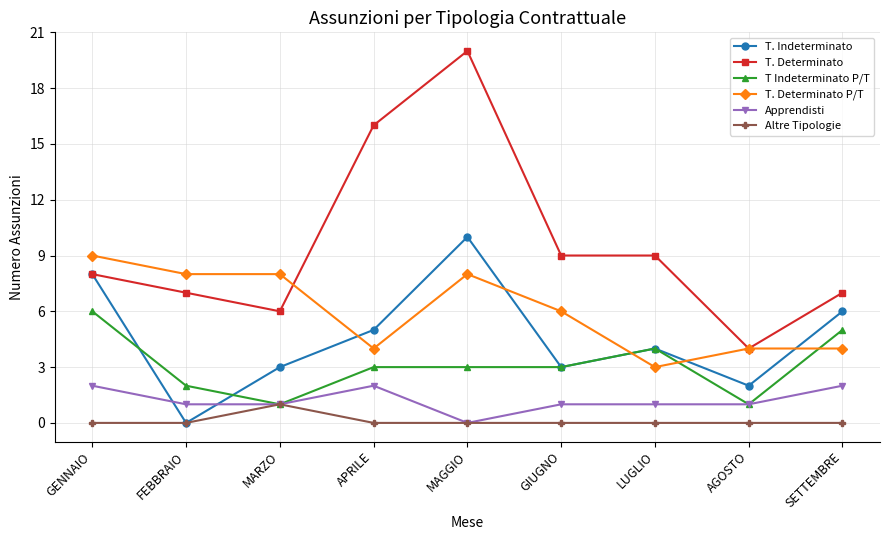

Is it true that Altre Tipologie equals 1 at MARZO?

True